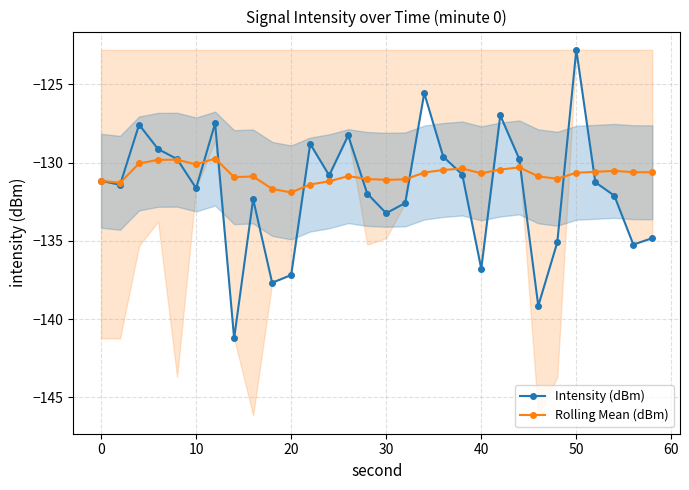

How many lines are shown in the chart?

2